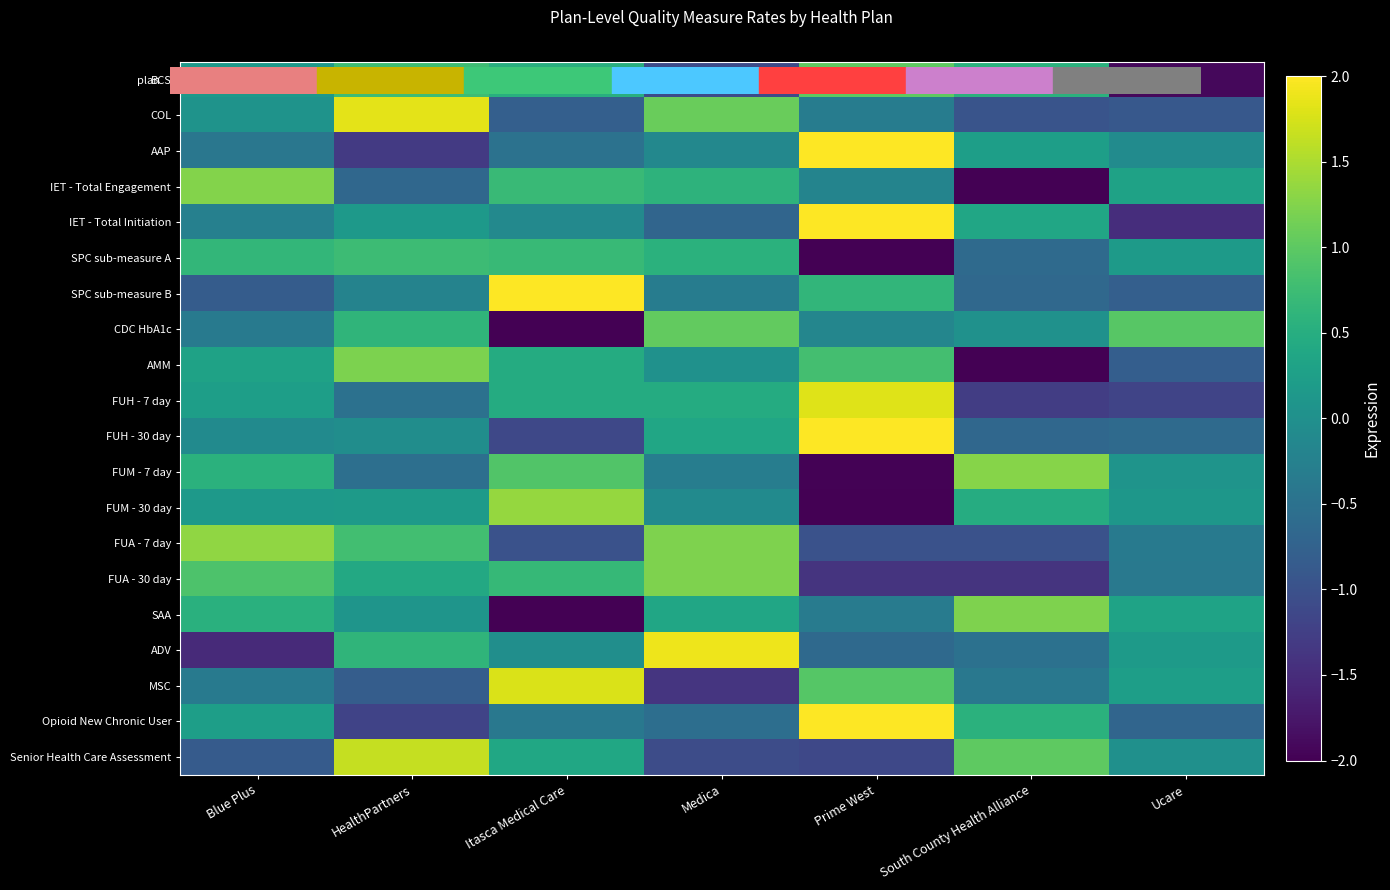

Between South County Health Alliance and HealthPartners, which is larger?

HealthPartners